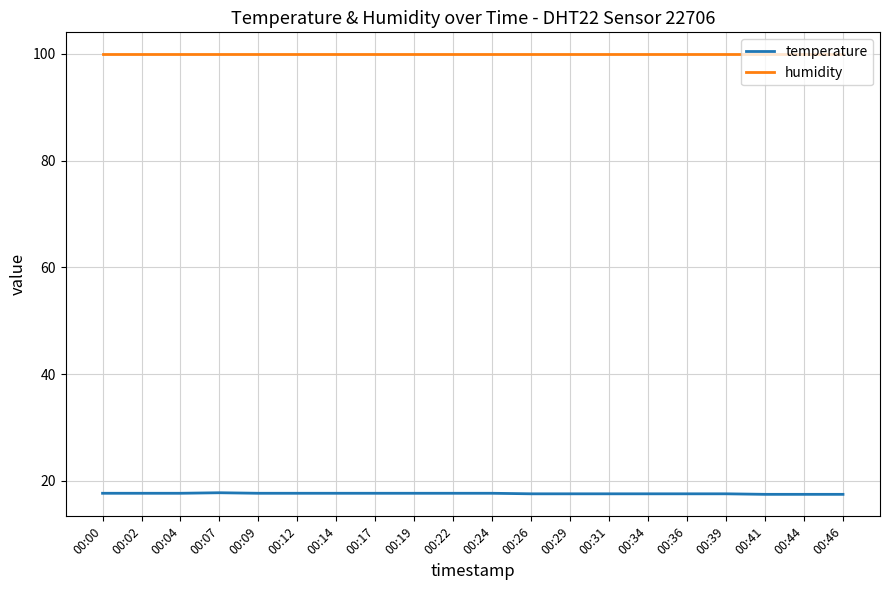

Is it true that humidity equals 146.4 at 00:31?

False